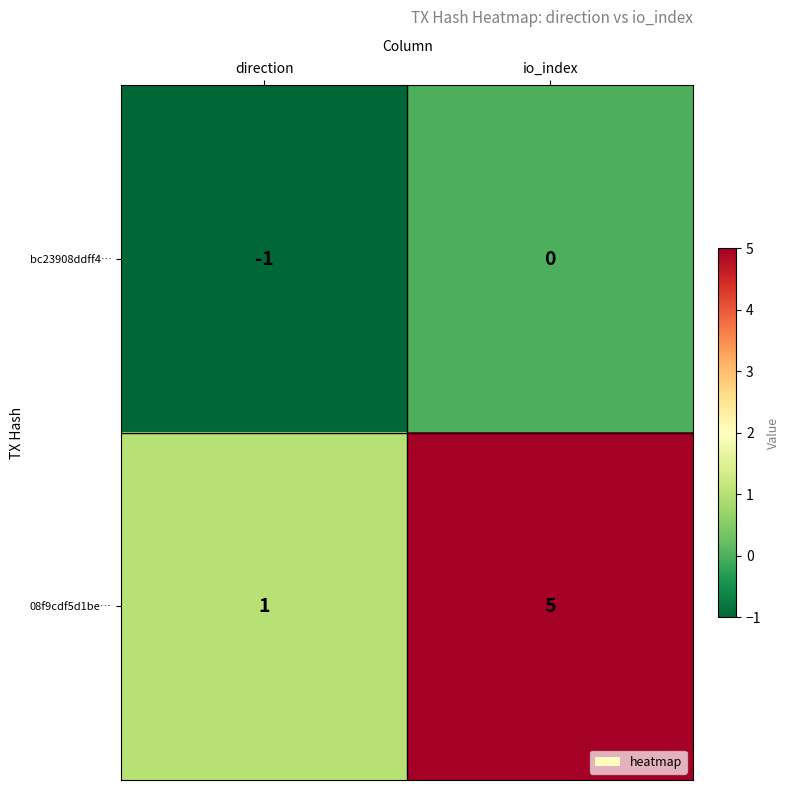

What is the difference between the maximum and minimum values in the 08f9cdf5d1be… series?

4